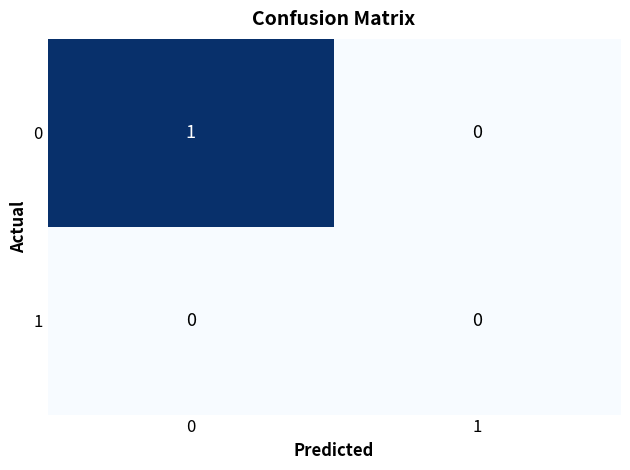

Reading right to left, what are all the values shown in this chart?

0: 0	1
1: 0	0